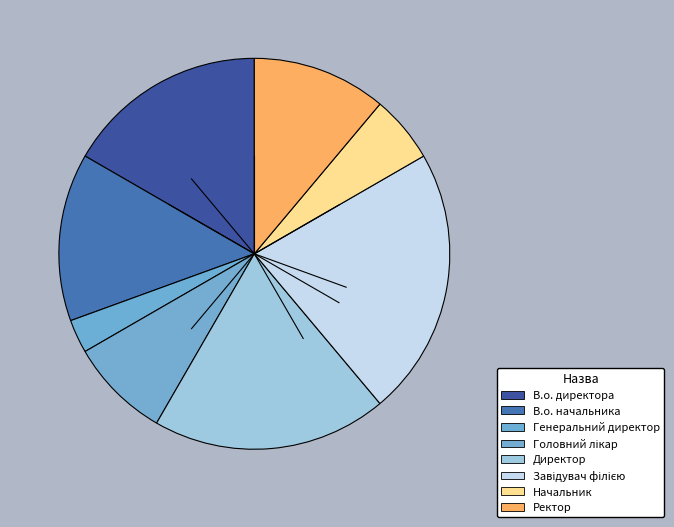

What percentage is the Ректор slice, to the nearest percent?

11%